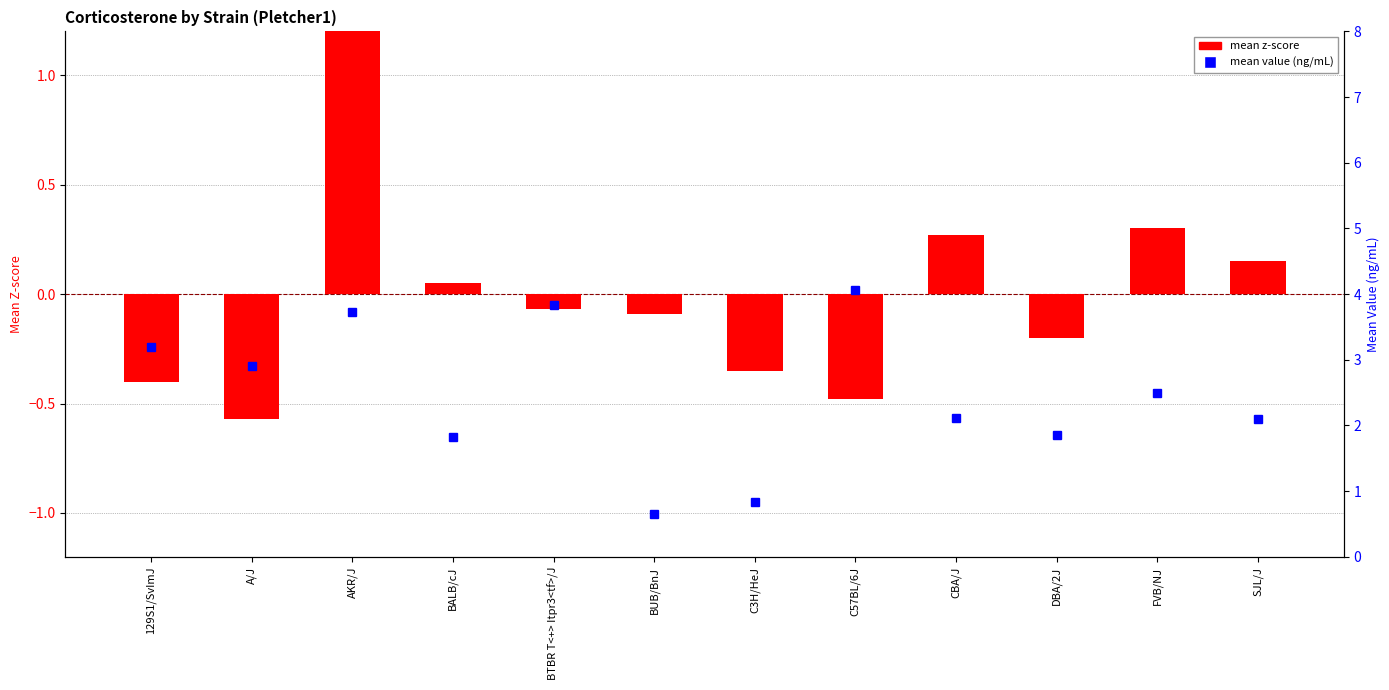

Which category has the lowest value across all series?

A/J